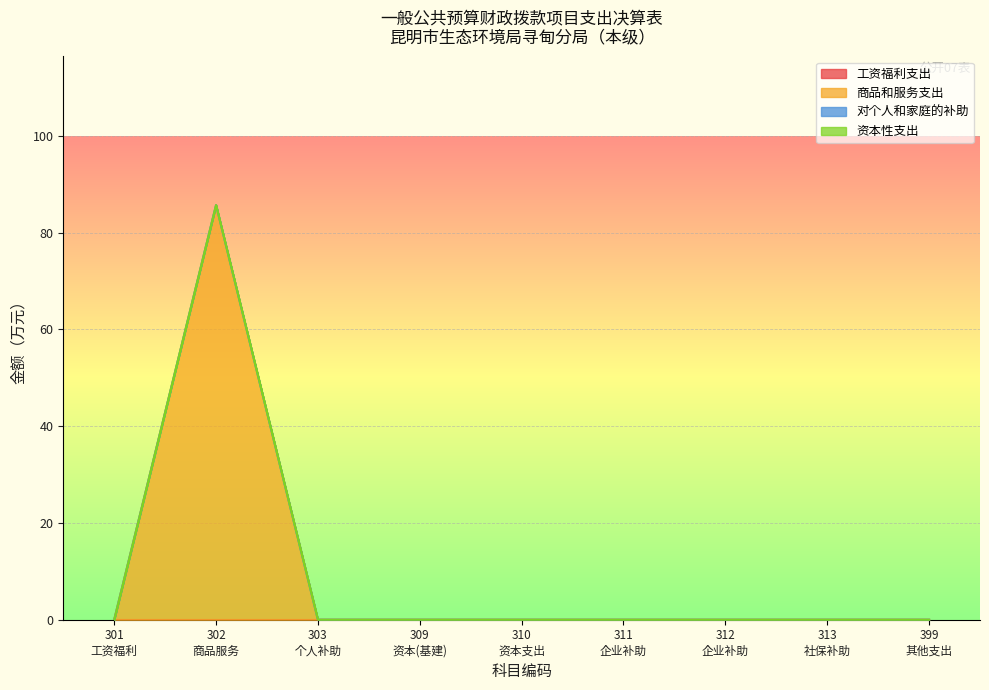

Where is 资本性支出 nearest to the value 0?

301